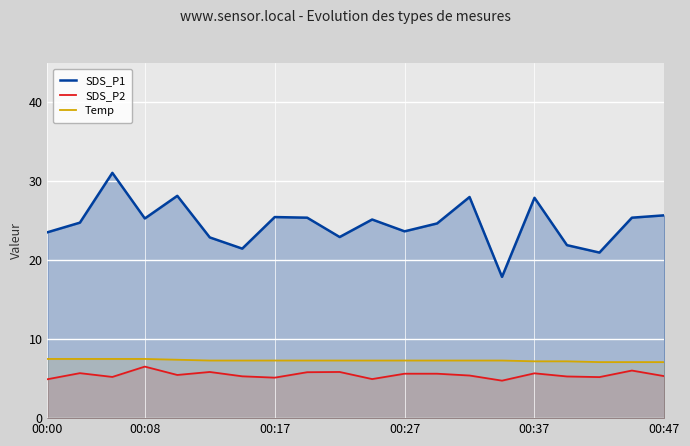

True or false: SDS_P1 and Temp intersect in this chart.

False